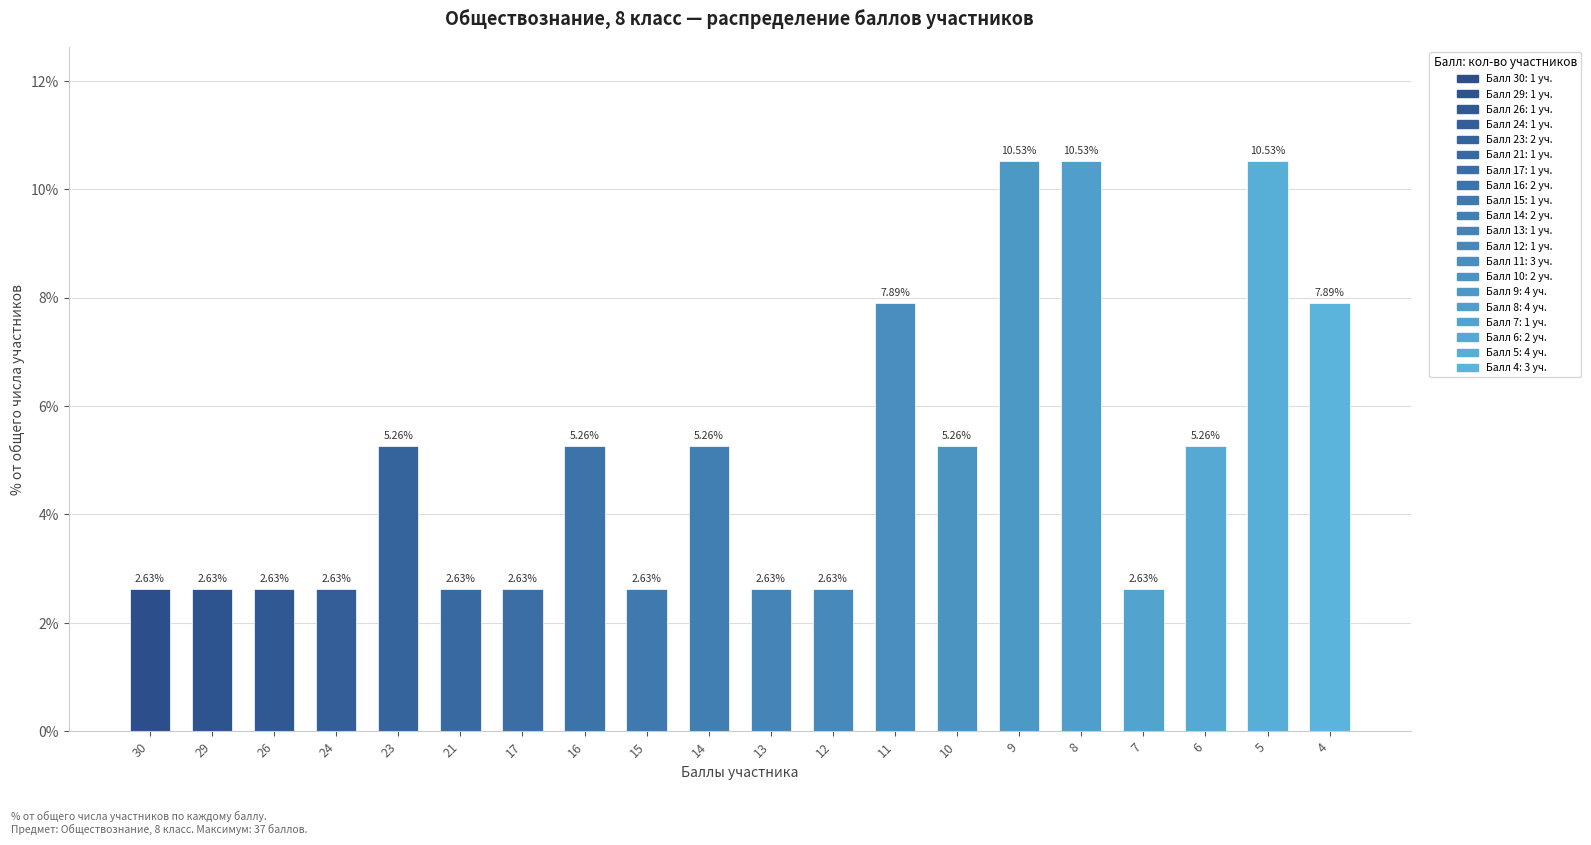

Which has a higher value, 14 or 26?

14